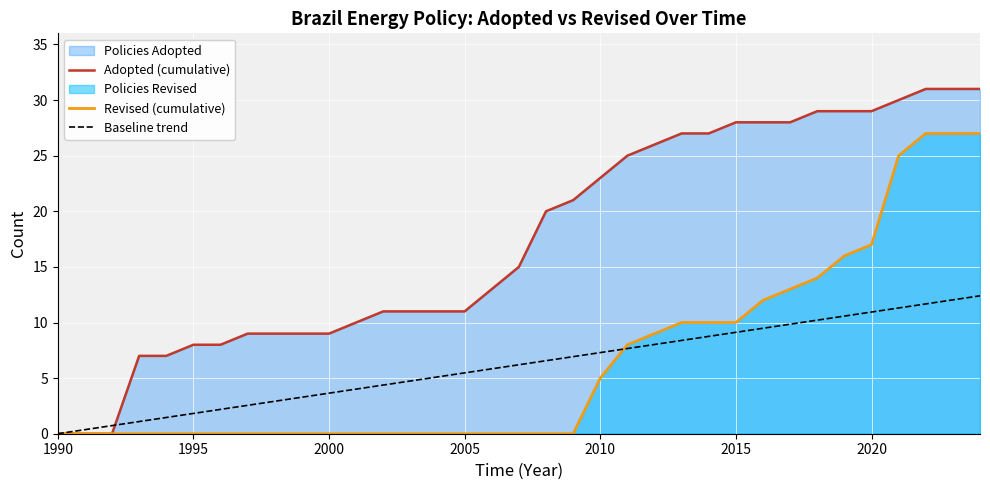

Which series has the largest total across all categories?

Adopted (cumulative)